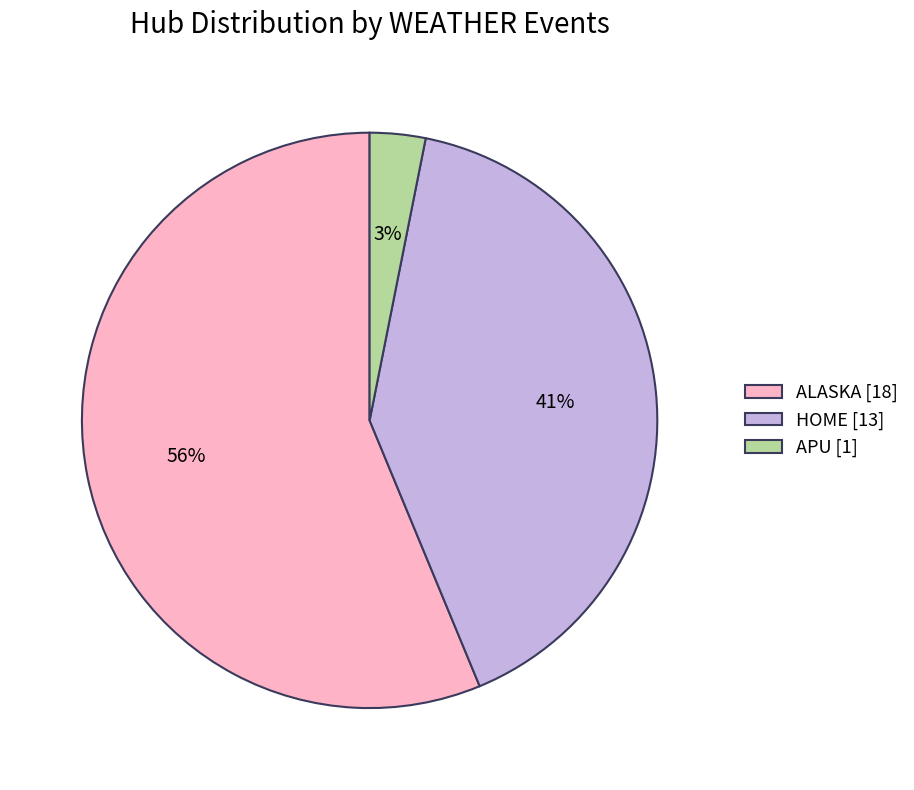

Is it true that HOME [13] is 50% of the pie?

False